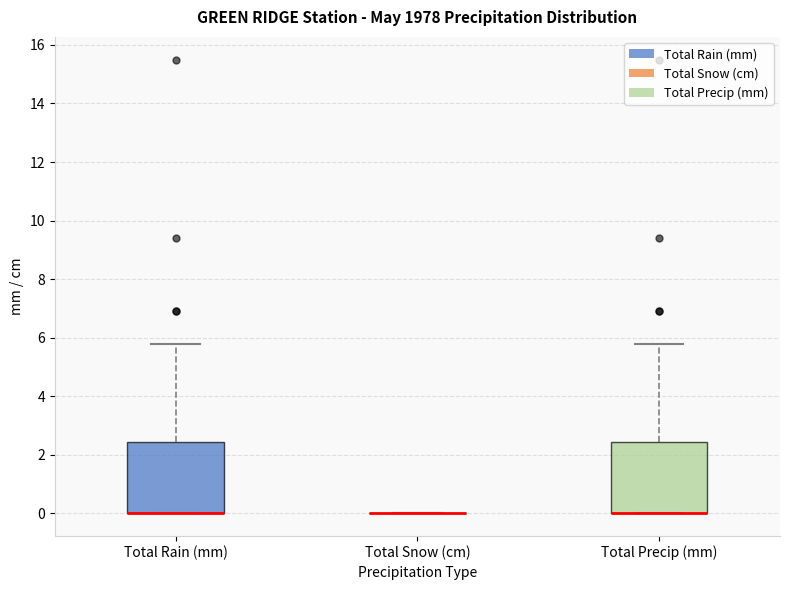

Reading left to right, transcribe this box plot: for each box, give where its median line is, the range the box spans, and where its two whiskers end, as read against the y-axis. The values are not printed on the chart, so give them approximately, as read against the axis.

Total Rain (mm): median 0.0 (drawn on the box's lower edge), box 0.0 to 2.4, whiskers 0.0 to 5.8
Total Snow (cm): box collapsed to a line at 0.0, whiskers 0.0 to 0.0
Total Precip (mm): median 0.0 (drawn on the box's lower edge), box 0.0 to 2.4, whiskers 0.0 to 5.8